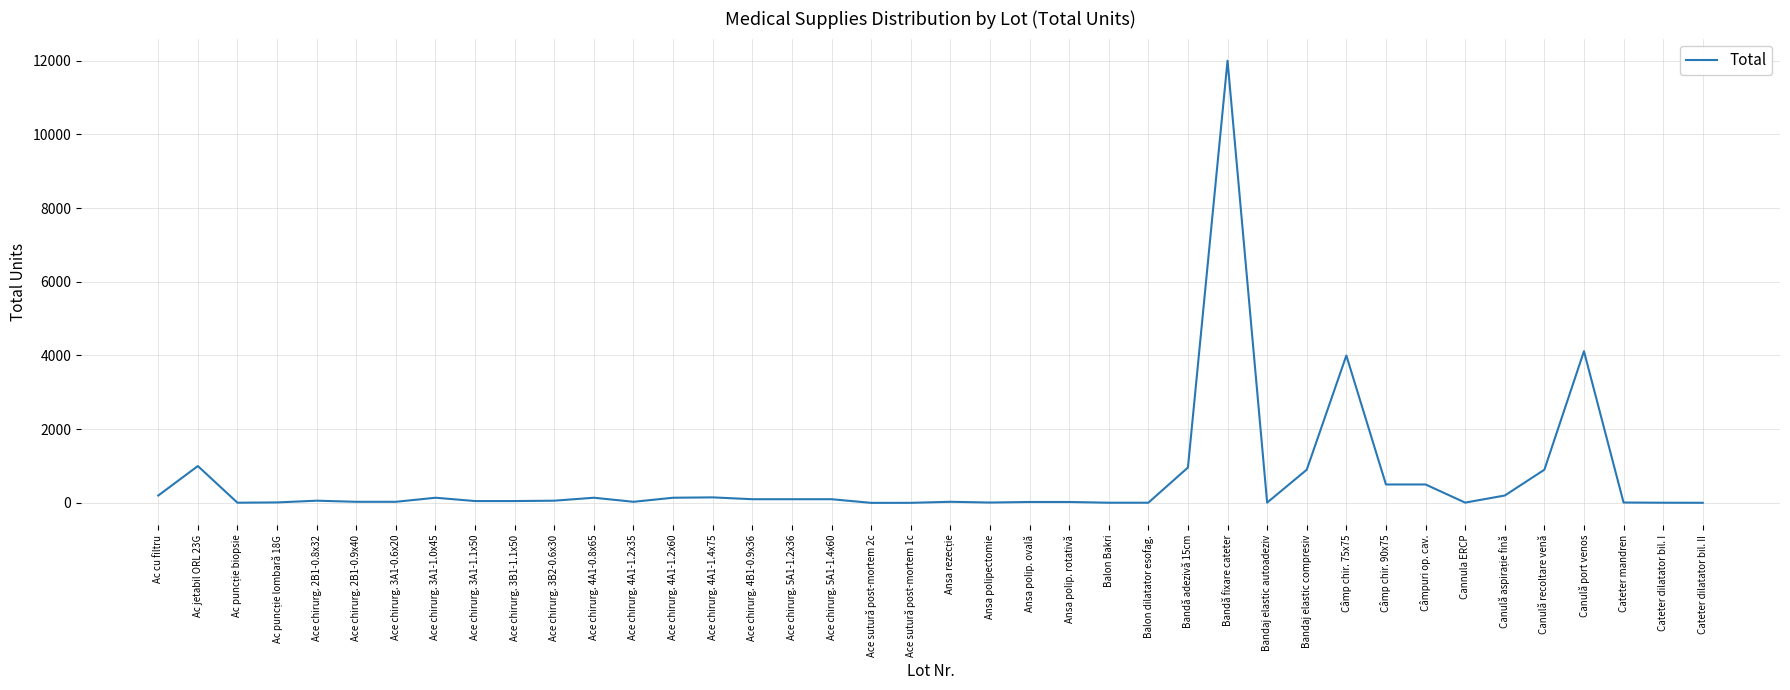

True or false: the data has more than 0 interior local peaks.

True